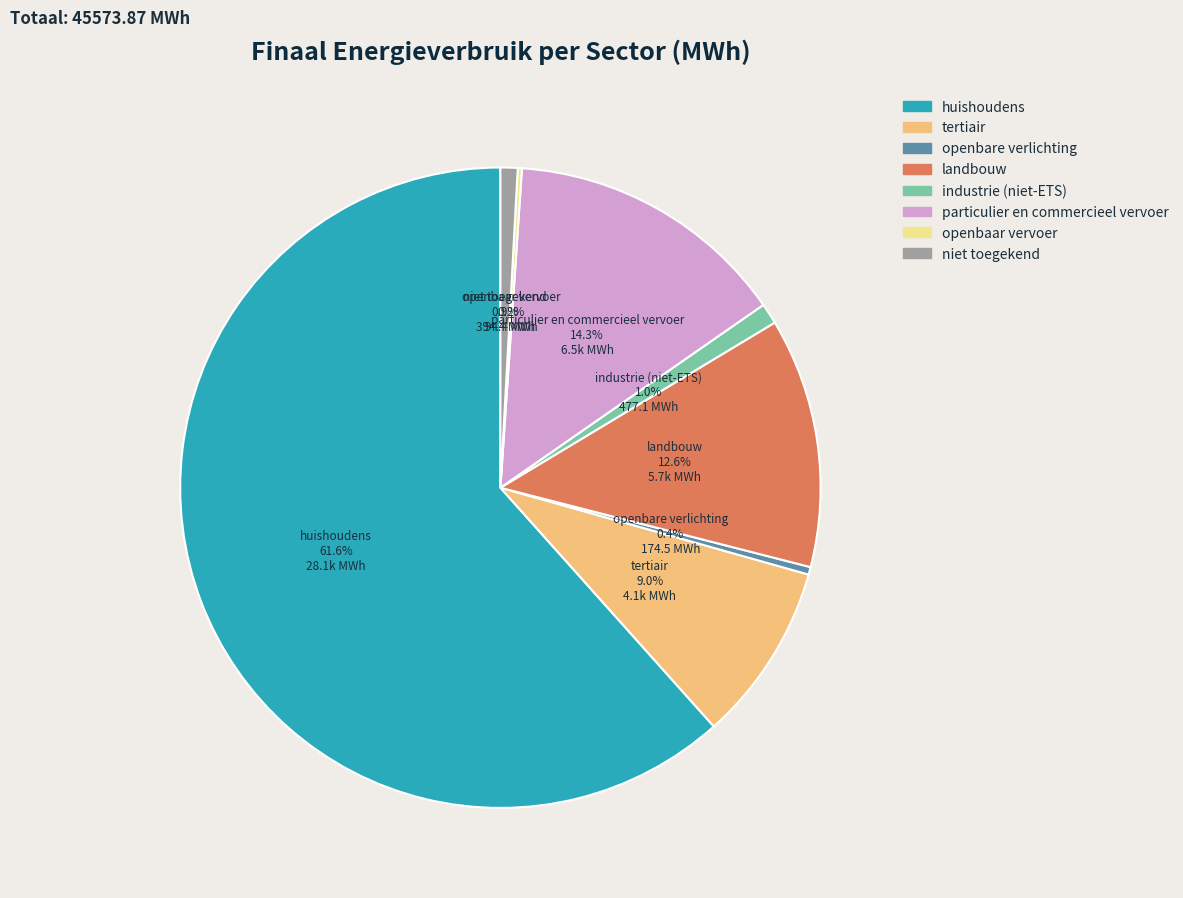

Which category accounts for the majority?

huishoudens